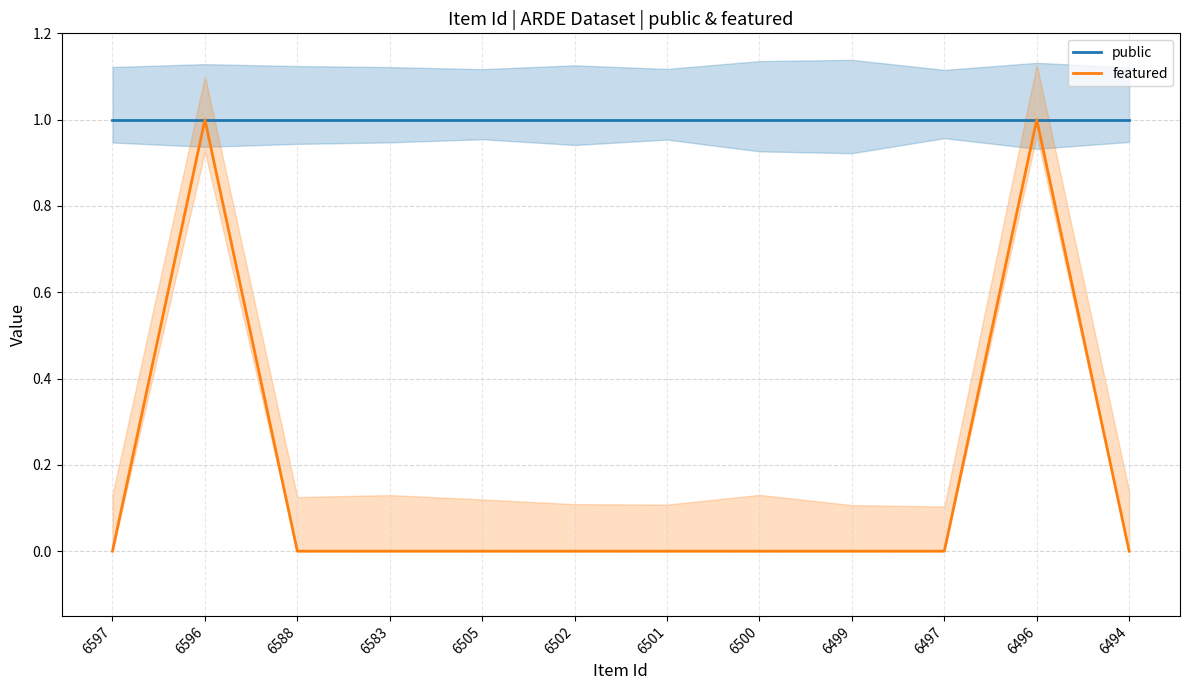

At which label is featured closest to 0?

6597